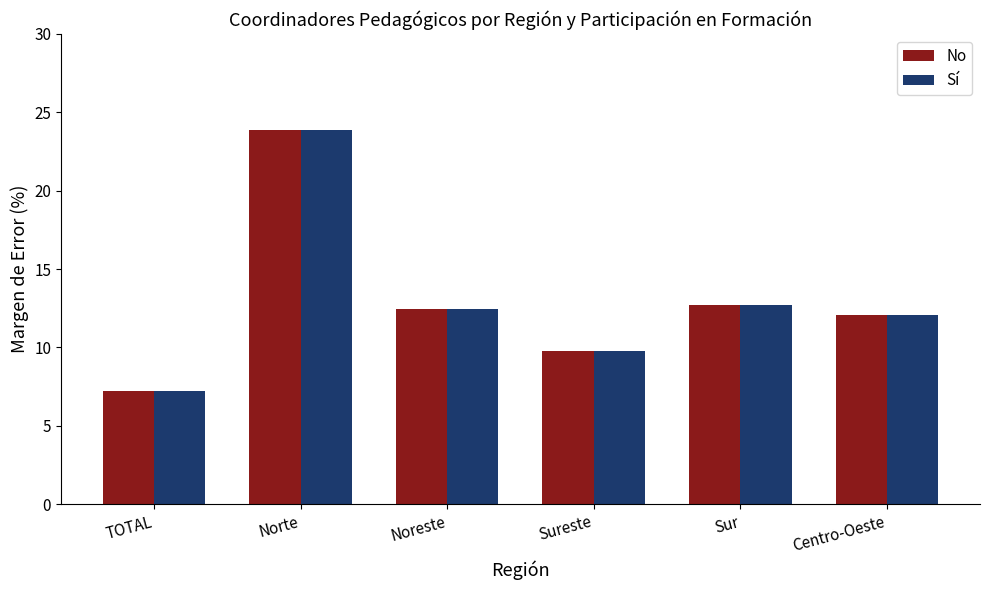

Reading left to right, transcribe all the data shown in this chart.

No: TOTAL=7.2	Norte=23.9	Noreste=12.5	Sureste=9.8	Sur=12.7	Centro-Oeste=12.1
Sí: TOTAL=7.2	Norte=23.9	Noreste=12.5	Sureste=9.8	Sur=12.7	Centro-Oeste=12.1